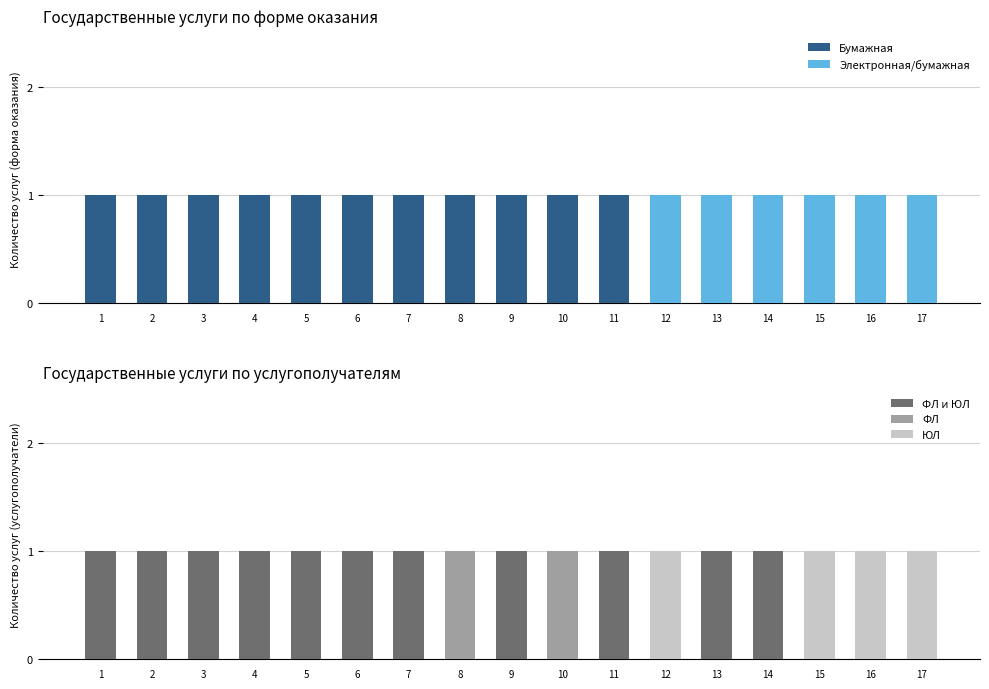

What is the maximum value for ЮЛ?

1